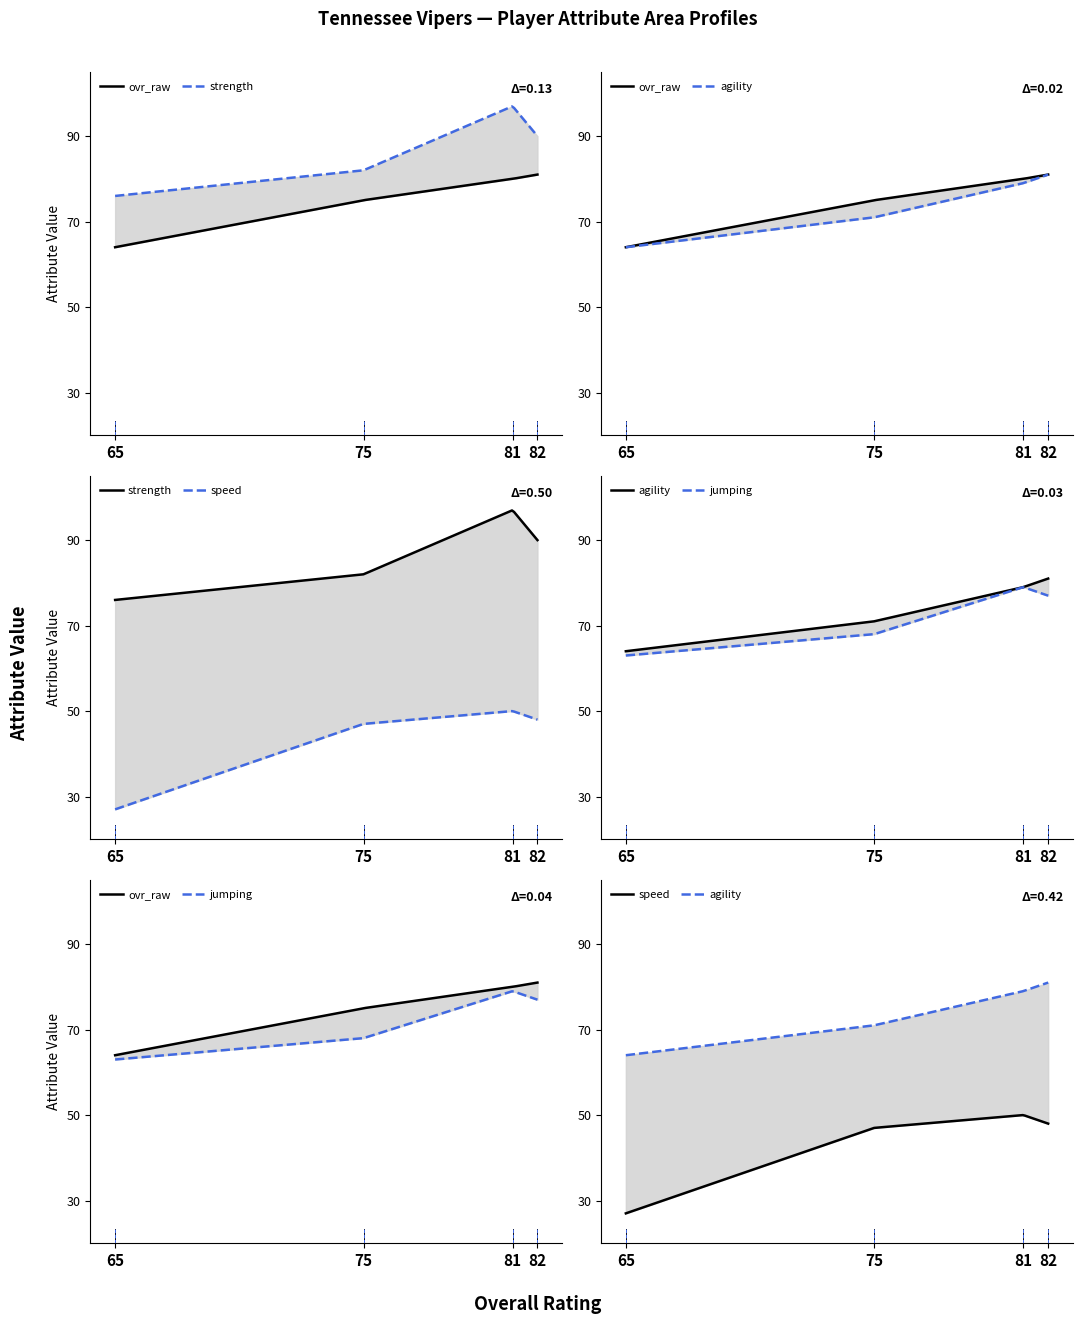

What is the smallest value displayed?

27